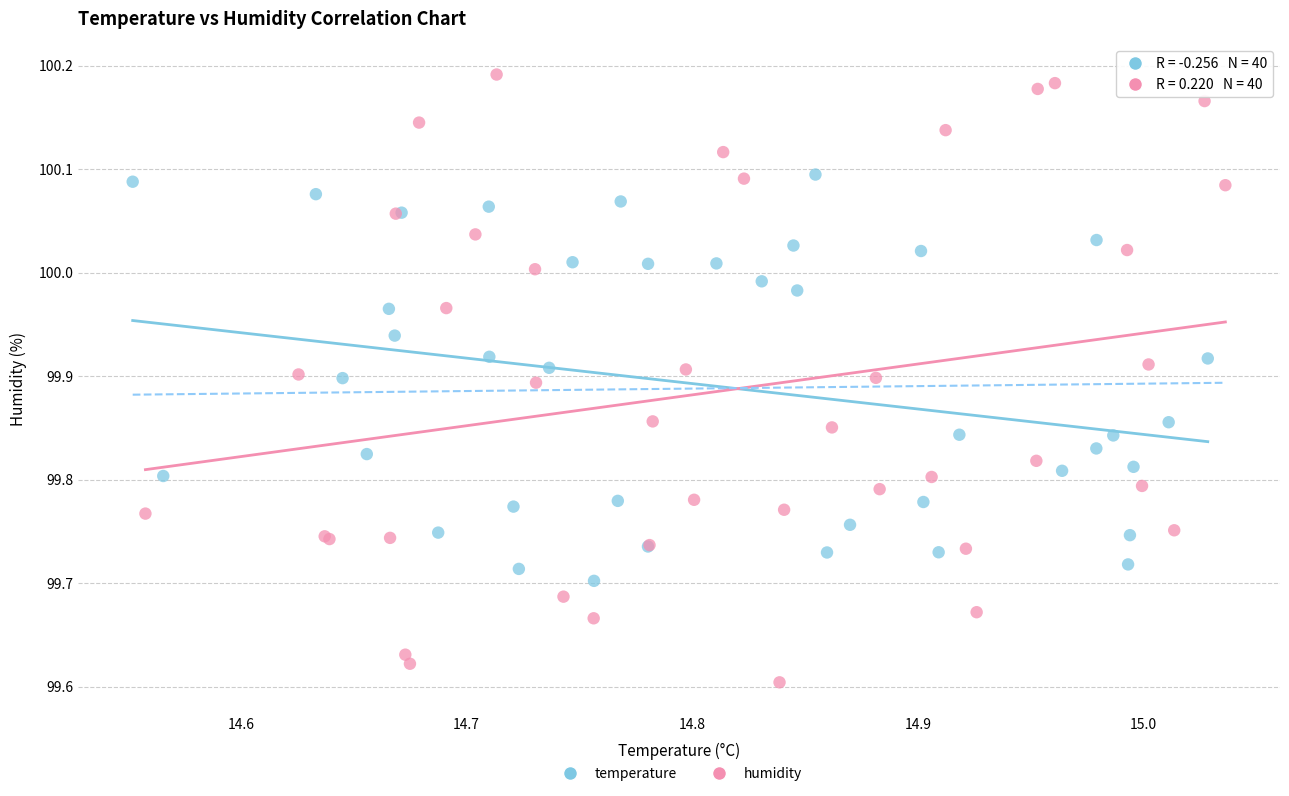

Which series reaches the maximum Y coordinate?

humidity